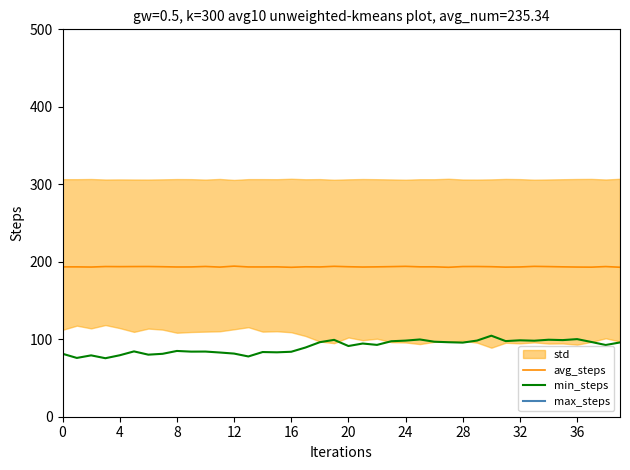

Reading left to right, list all the values displayed in this chart.

avg_steps: 193.4	193.4	193.2	193.8	193.7	193.8	193.9	193.6	193.3	193.3	193.9	193.1	194.4	193.3	193.3	193.4	192.9	193.5	193.3	194.1	193.6	193.2	193.4	193.7	194.1	193.5	193.5	192.9	193.8	193.9	193.6	193.1	193.3	194.1	193.8	193.4	193.2	193.0	193.8	192.9
min_steps: 81.3	75.9	79.2	75.5	79.3	84.3	80.1	81.2	84.9	84.0	84.1	82.9	81.5	77.8	83.5	83.1	83.8	89.3	96.2	99.2	91.3	94.5	92.7	97.4	98.2	99.7	96.8	96.1	95.7	98.3	104.6	97.6	98.6	98.1	99.4	98.9	100.2	96.5	92.6	95.9
max_steps: 500.0	500.0	500.0	500.0	500.0	500.0	500.0	500.0	500.0	500.0	500.0	500.0	500.0	500.0	500.0	500.0	500.0	500.0	500.0	500.0	500.0	500.0	500.0	500.0	500.0	500.0	500.0	500.0	500.0	500.0	500.0	500.0	500.0	500.0	500.0	500.0	500.0	500.0	500.0	500.0